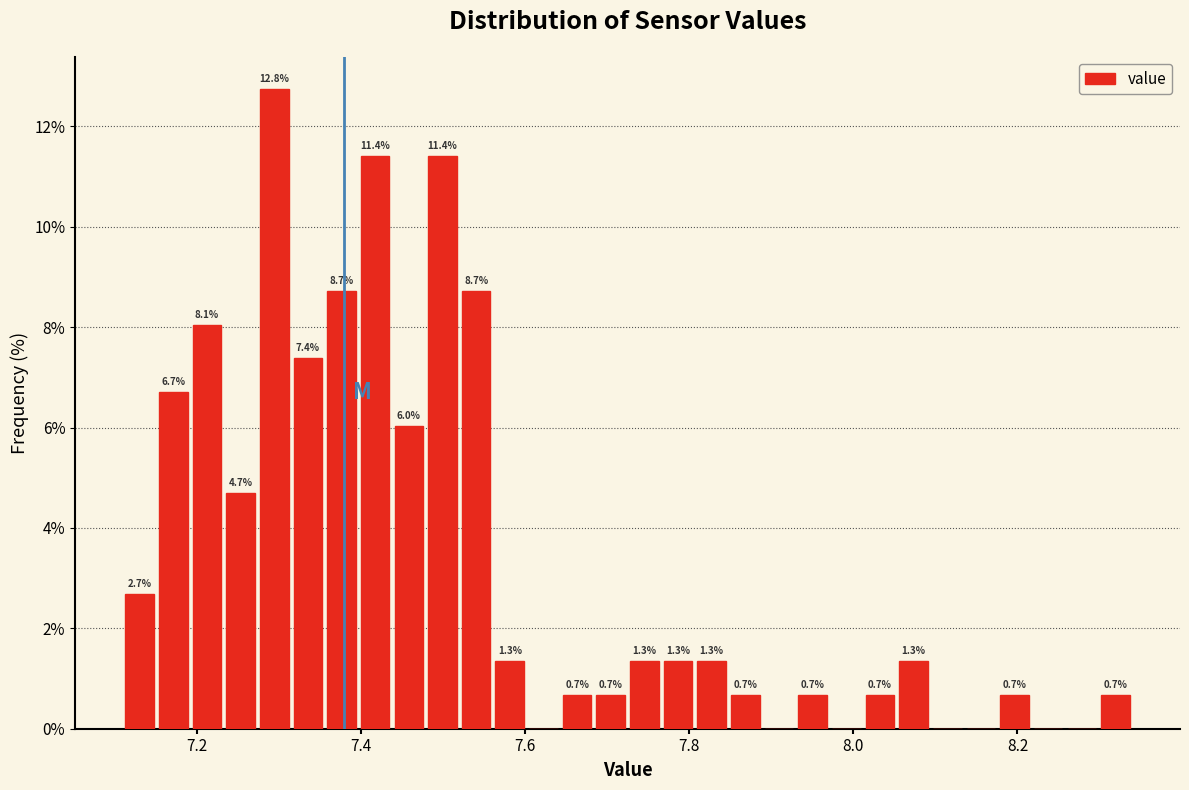

Read against the x-axis, roughly where is the centre of the tallest bar?

7.30